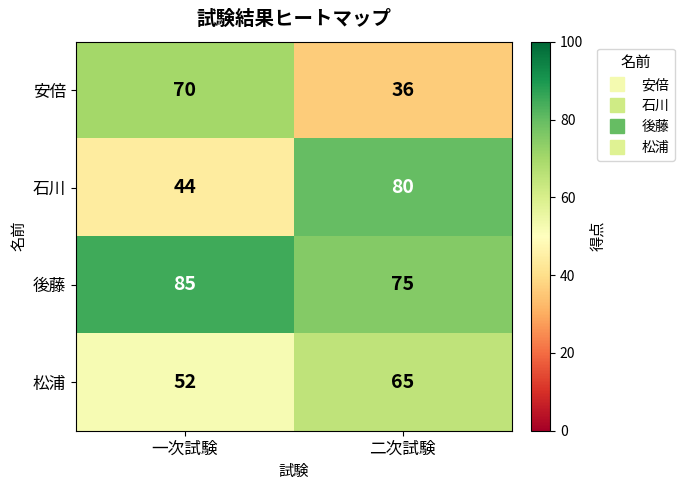

What is the difference between the maximum and minimum values in the 安倍 series?

34